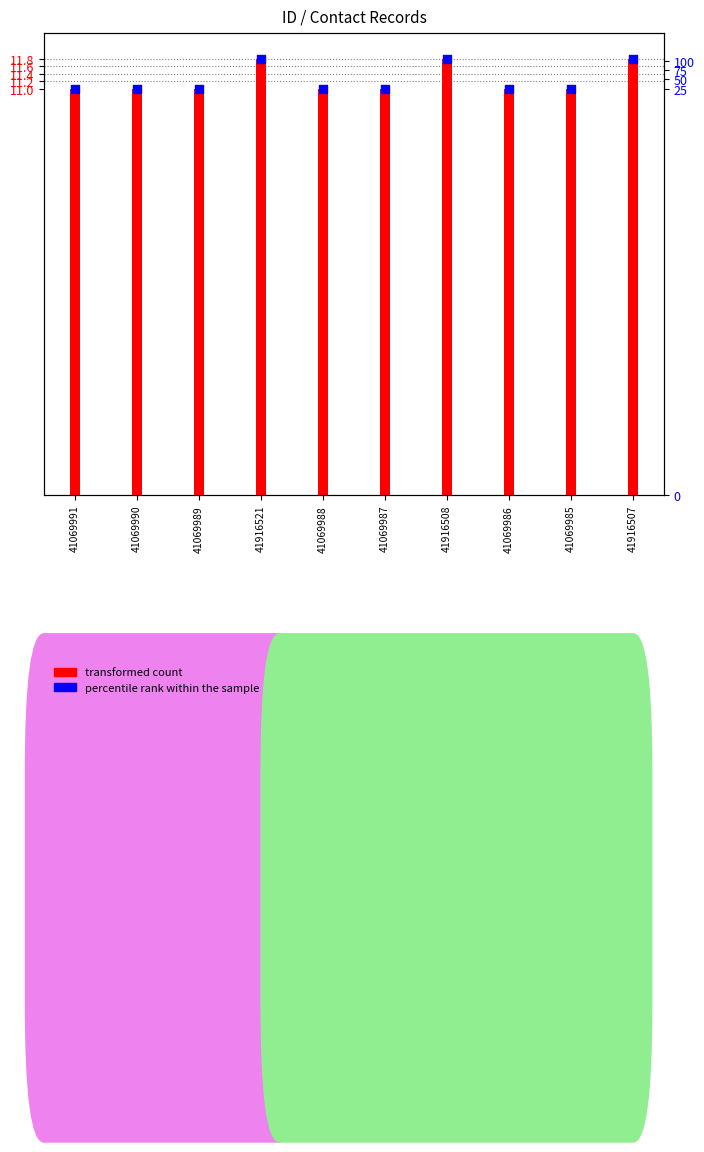

What is the total value across all series at 41916507?

23.6